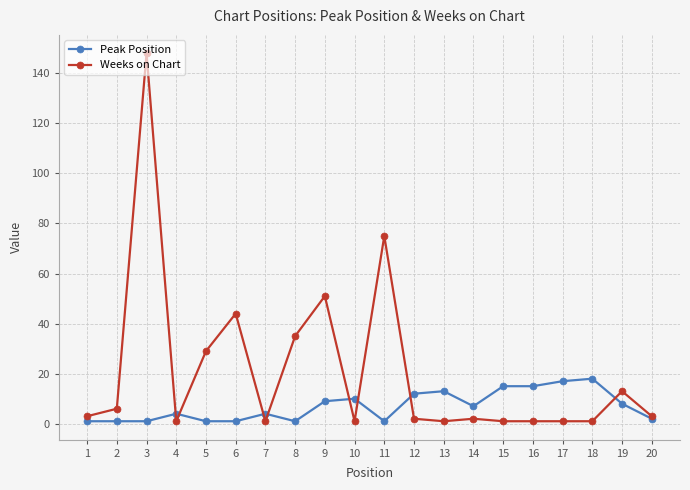

How many lines are shown in the chart?

2